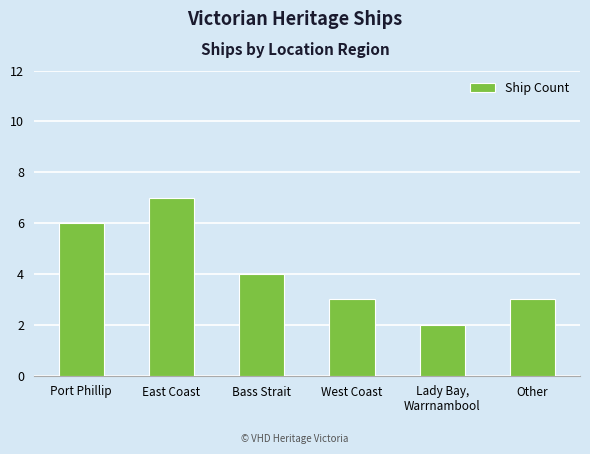

The chart shows a value of 7 at East Coast. True or false?

True